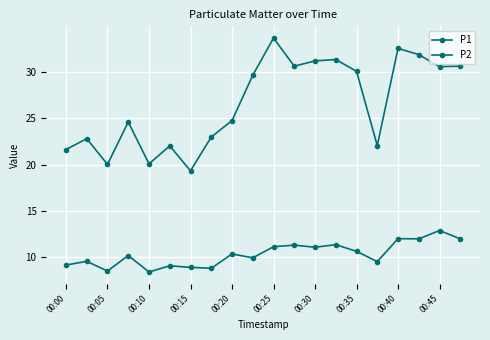

What is the sum of all P1 values?

532.5